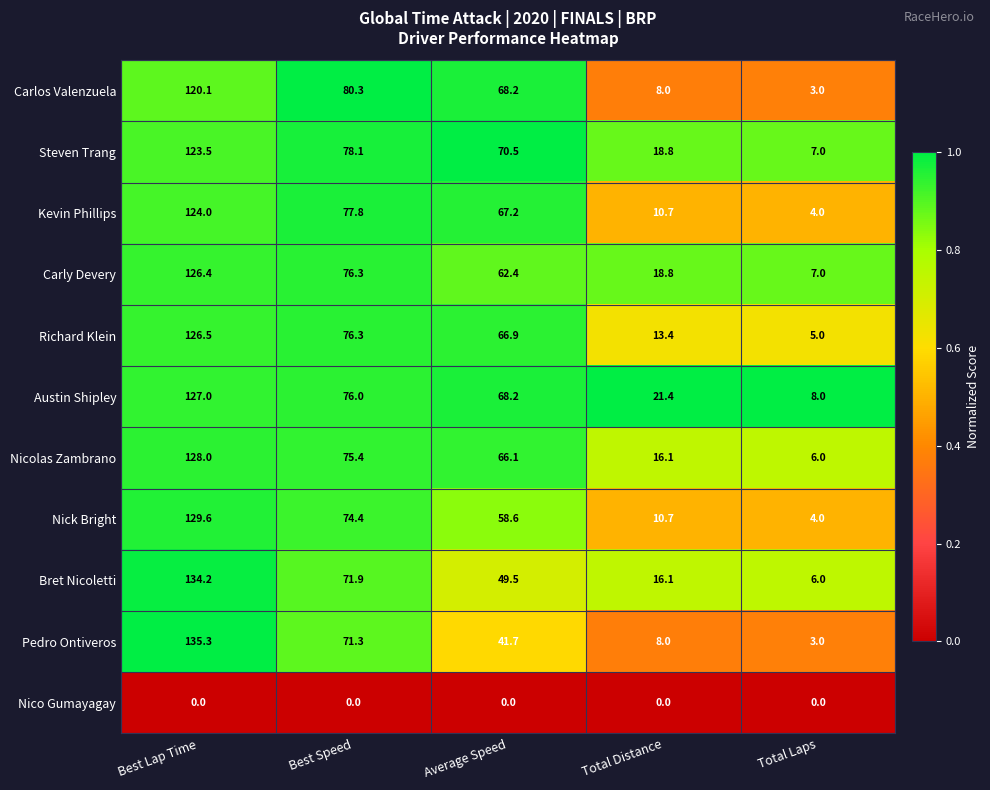

Which label corresponds to the largest value in the chart?

Best Lap Time